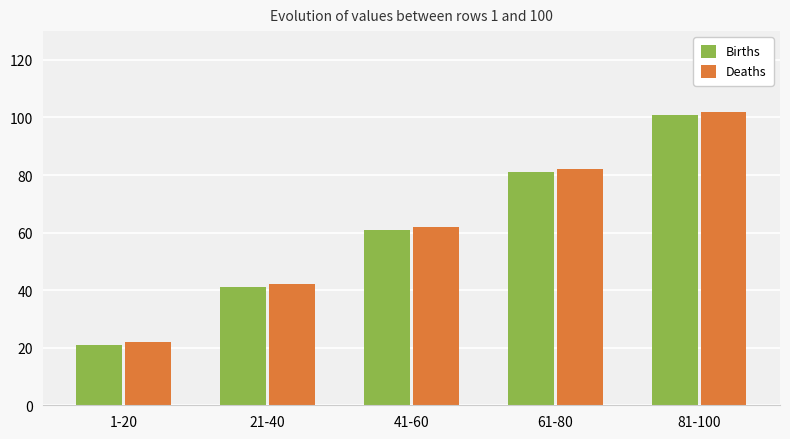

Are the bars grouped side by side (vs. stacked)?

Yes